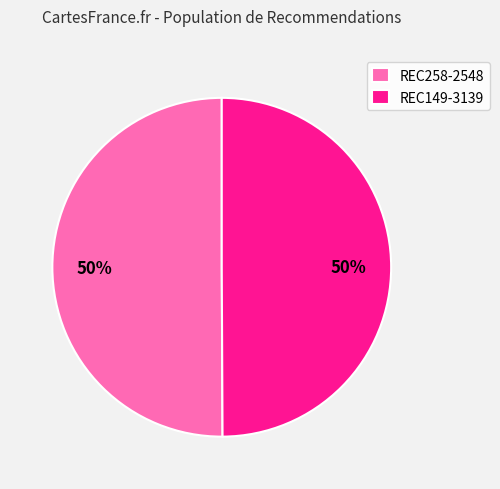

Do REC258-2548 and REC149-3139 together represent more than half of the pie?

Yes